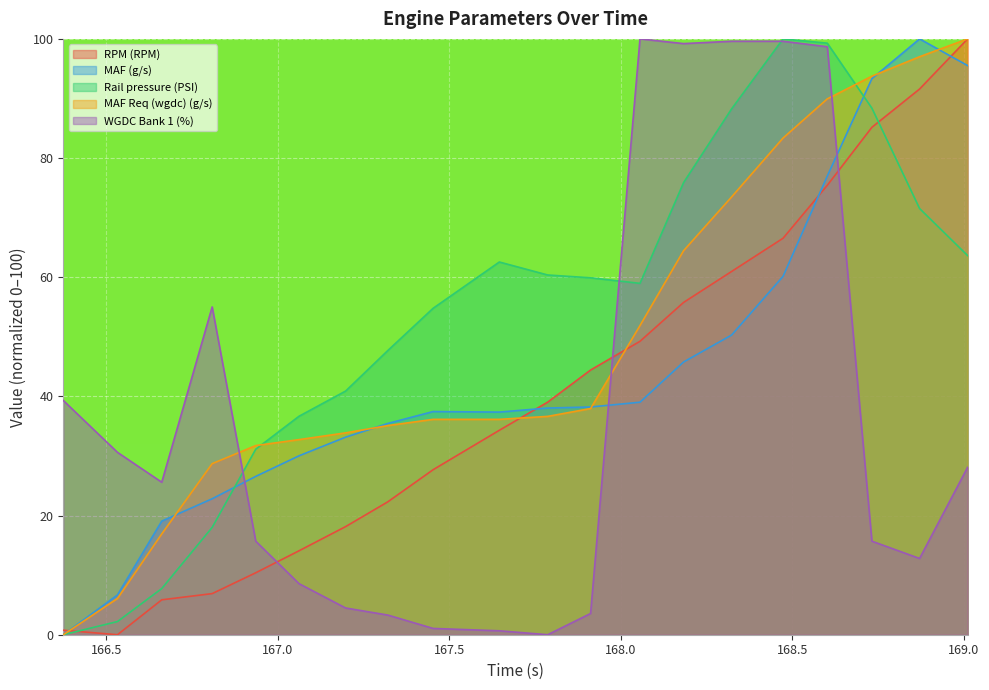

Rank the series at 166.533 from highest to lowest value.

WGDC Bank 1 (%), MAF (g/s), MAF Req (wgdc) (g/s), Rail pressure (PSI), RPM (RPM)